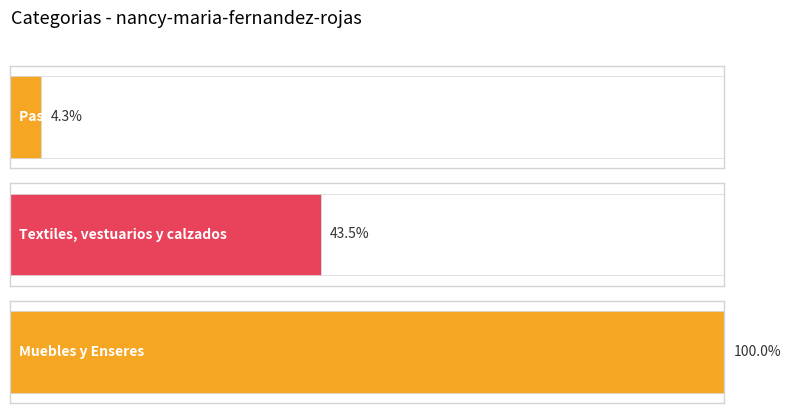

Does the chart contain stacked bars?

No